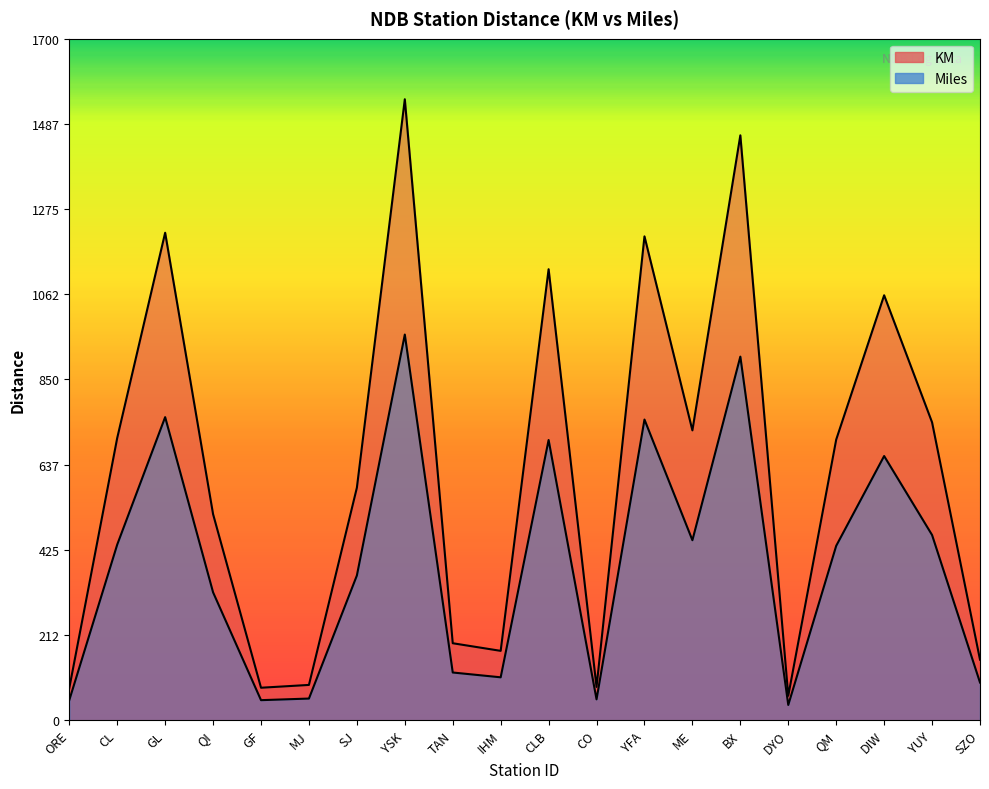

In KM, how many points are lower than both neighbors (excluding endpoints)?

5